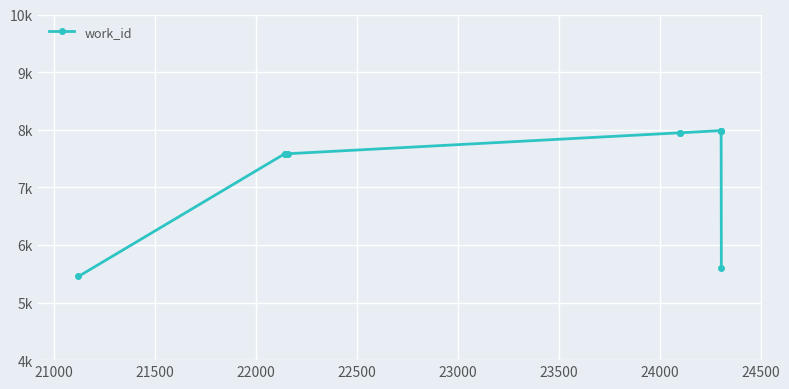

Reading left to right, list all the values displayed in this chart.

5452	7583	7583	7583	7946	7946	7984	7984	7984	5598